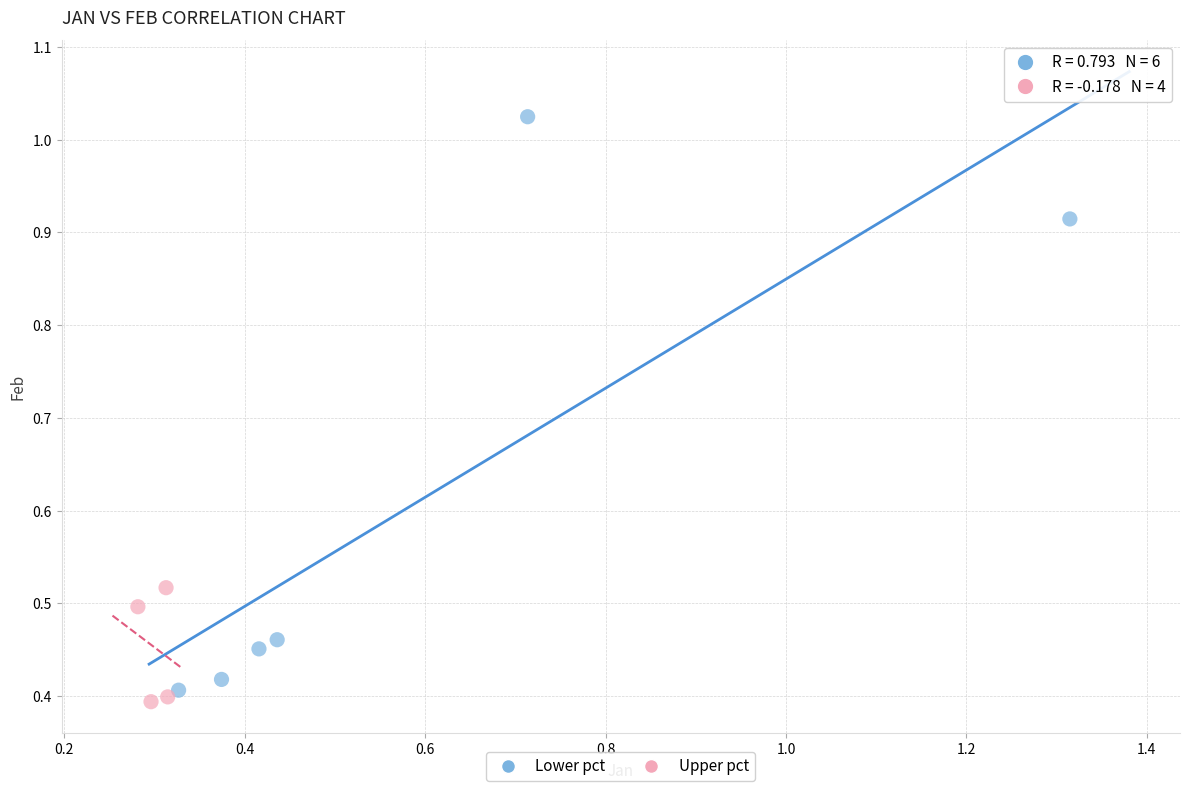

Which series reaches the maximum Y coordinate?

Lower pct